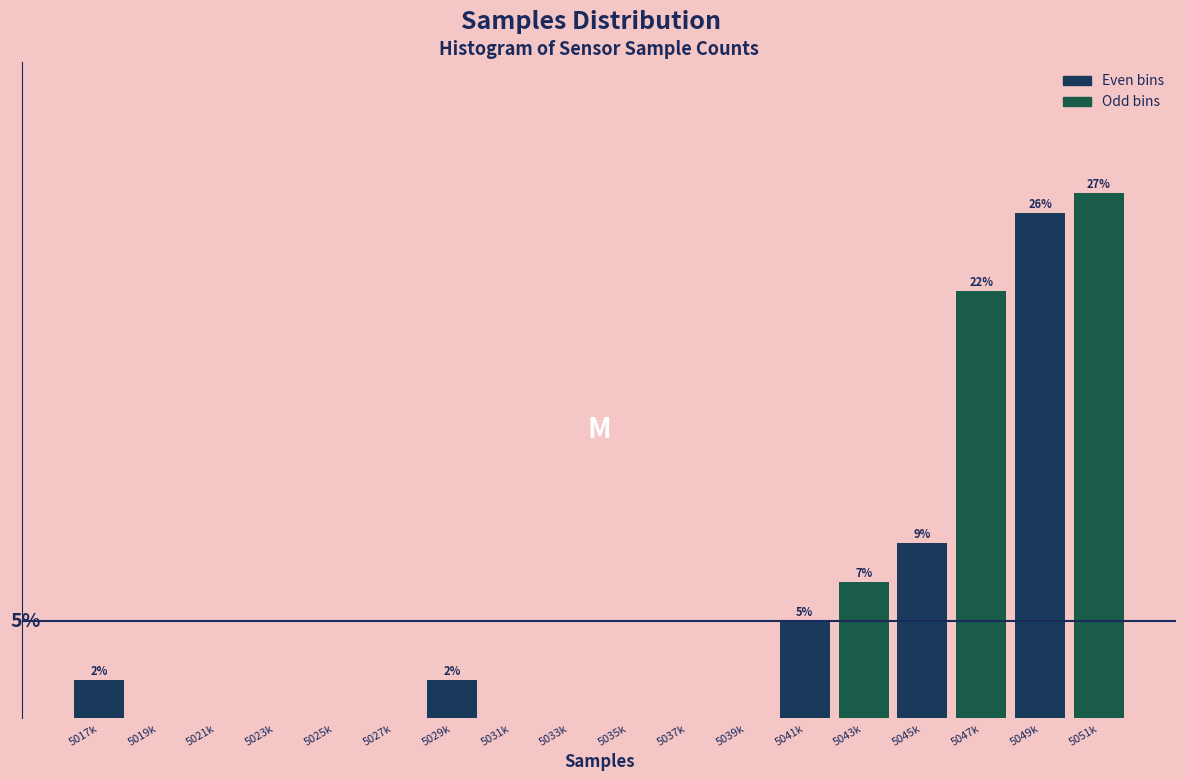

At which label is the value closest to 13?

5045k